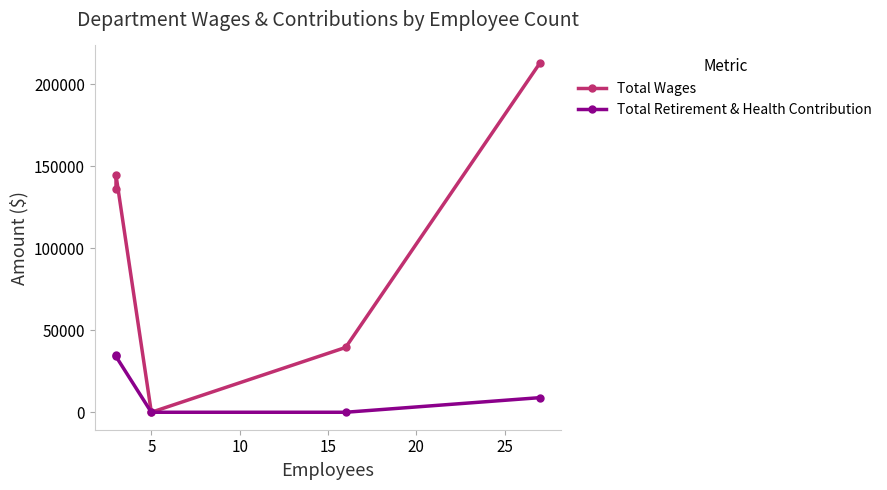

What is the value of the Total Wages point at the 1st from the left?

136213